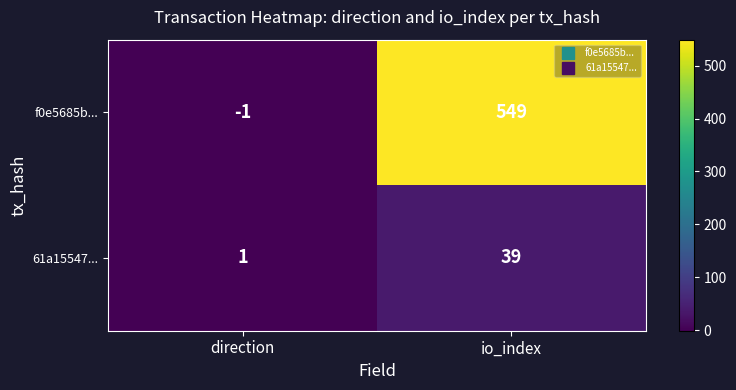

Rank the categories by 61a15547... value from highest to lowest.

io_index, direction